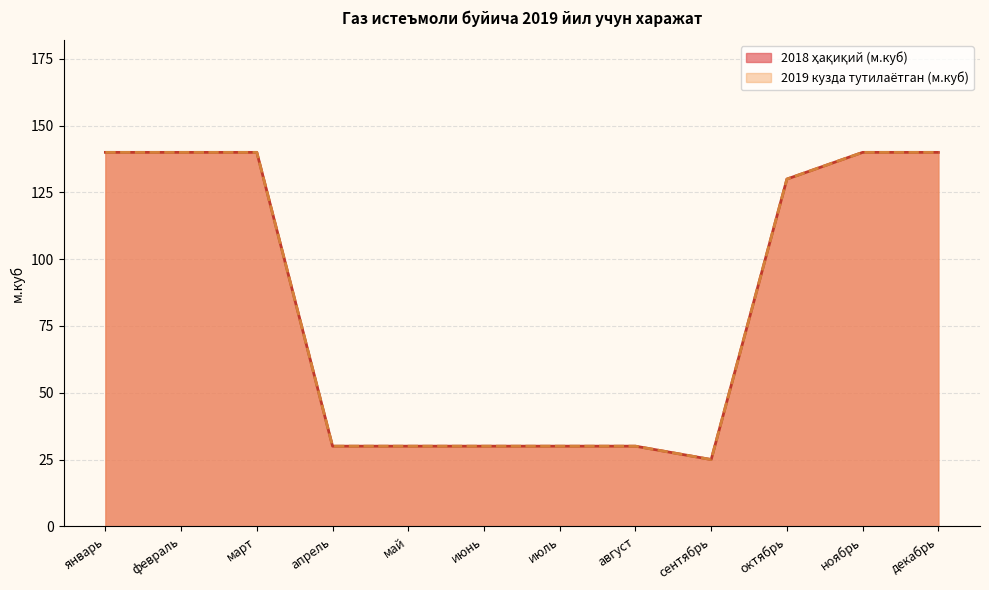

What is the total value across all series at май?

60